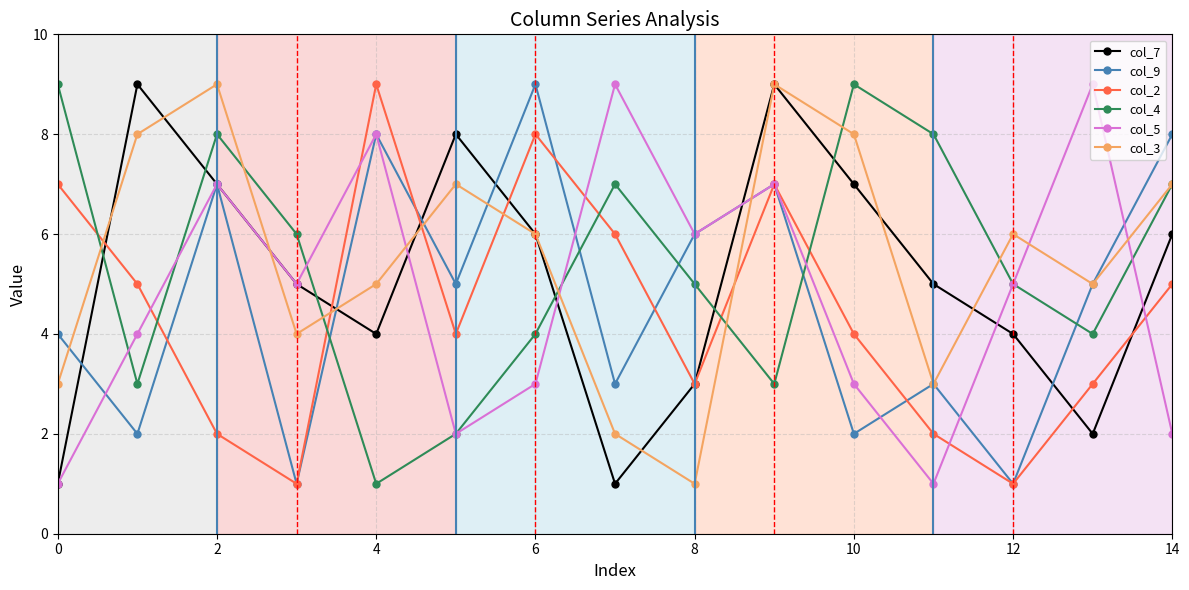

True or false: col_2 and col_3 cross at least once.

True